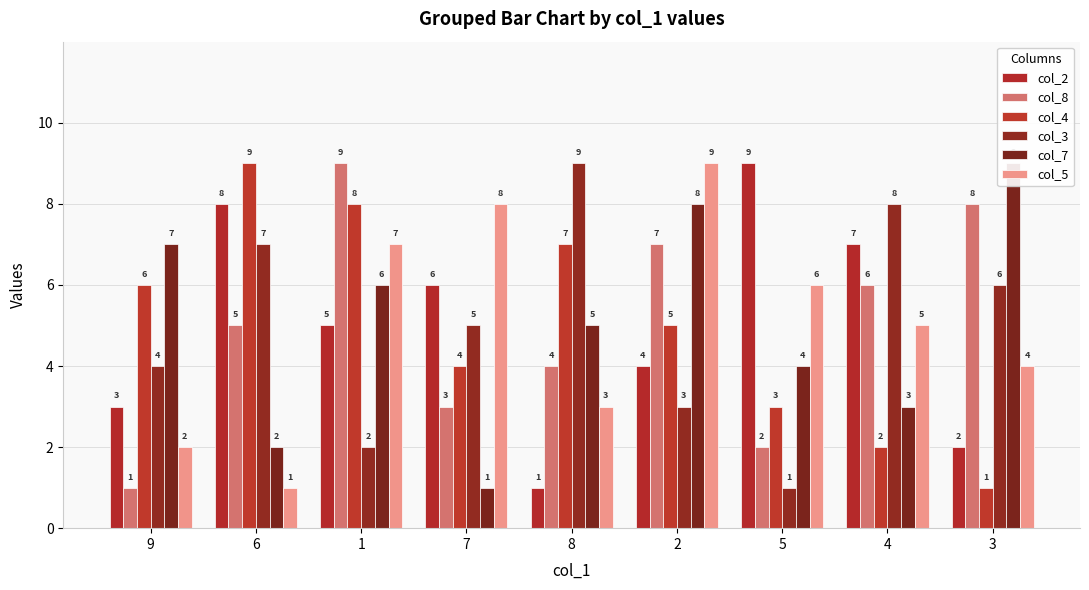

Reading right to left, transcribe all the data shown in this chart.

col_2: 3=2	4=7	5=9	2=4	8=1	7=6	1=5	6=8	9=3
col_8: 3=8	4=6	5=2	2=7	8=4	7=3	1=9	6=5	9=1
col_4: 3=1	4=2	5=3	2=5	8=7	7=4	1=8	6=9	9=6
col_3: 3=6	4=8	5=1	2=3	8=9	7=5	1=2	6=7	9=4
col_7: 3=9	4=3	5=4	2=8	8=5	7=1	1=6	6=2	9=7
col_5: 3=4	4=5	5=6	2=9	8=3	7=8	1=7	6=1	9=2